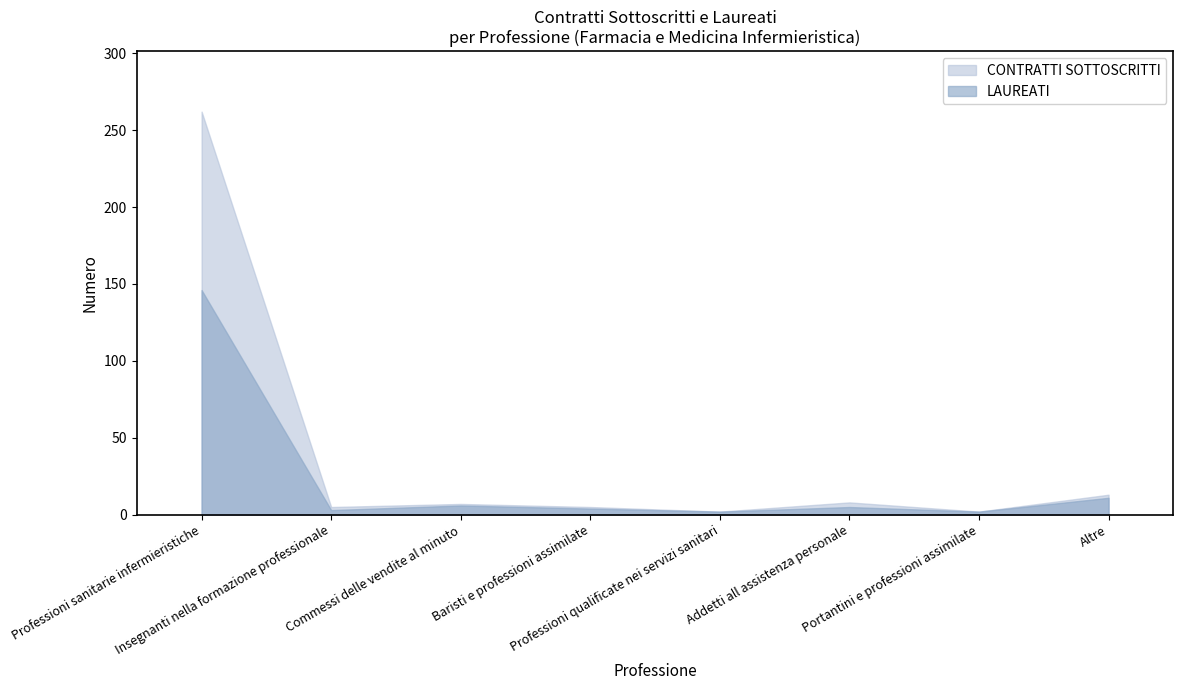

Reading left to right, transcribe all the data shown in this chart.

LAUREATI: 146	3	6	4	2	5	2	11
CONTRATTI SOTTOSCRITTI: 262	5	7	5	2	8	2	13